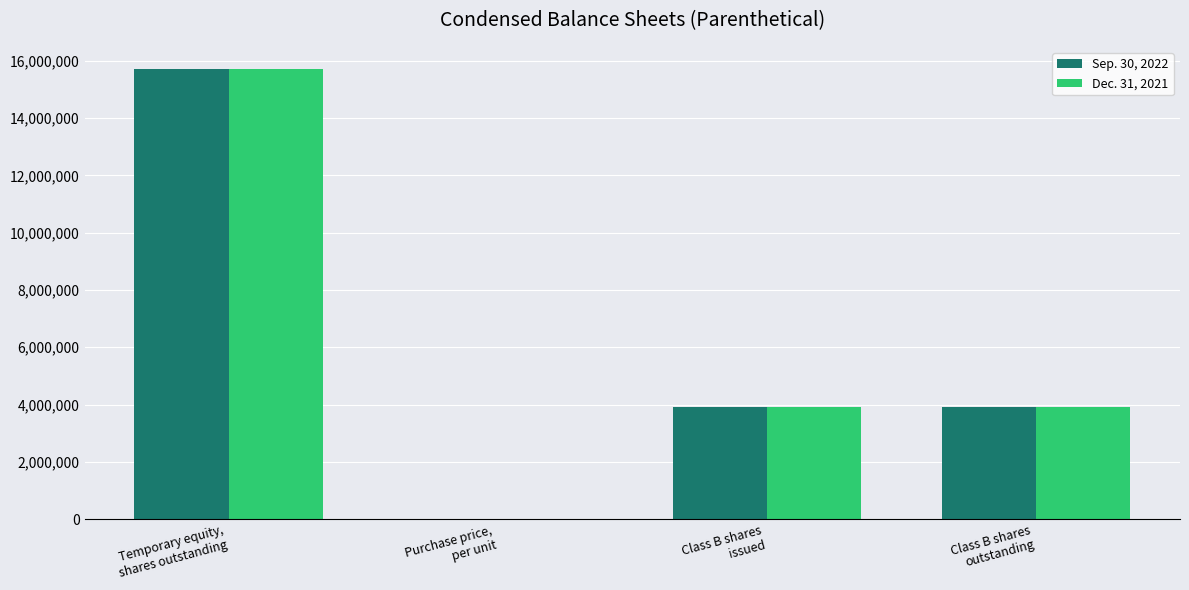

Does the chart contain stacked bars?

No